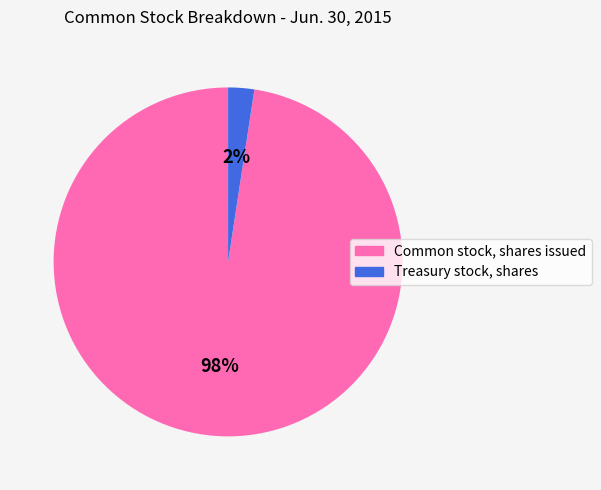

Do Treasury stock, shares and Common stock, shares issued together represent more than half of the pie?

Yes